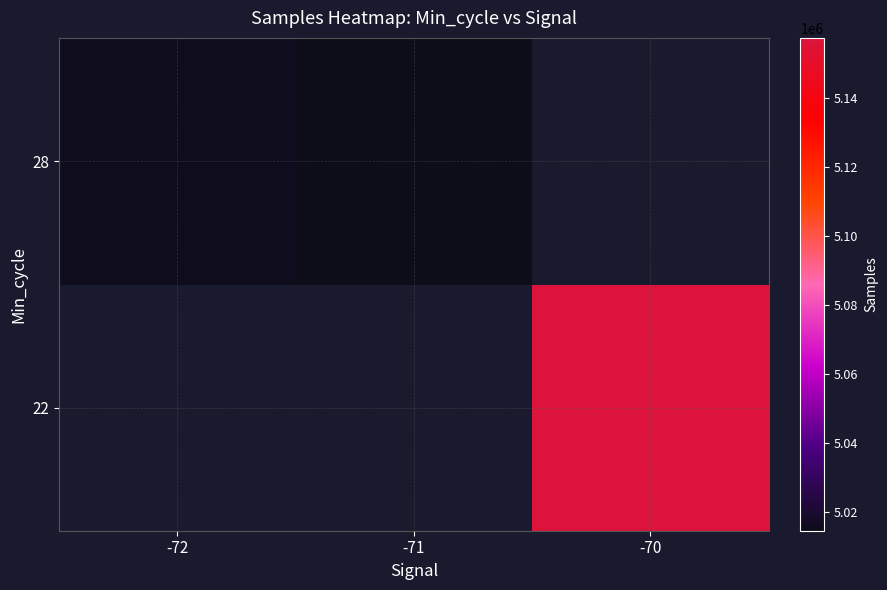

What is the maximum value shown in the chart?

5157469.0